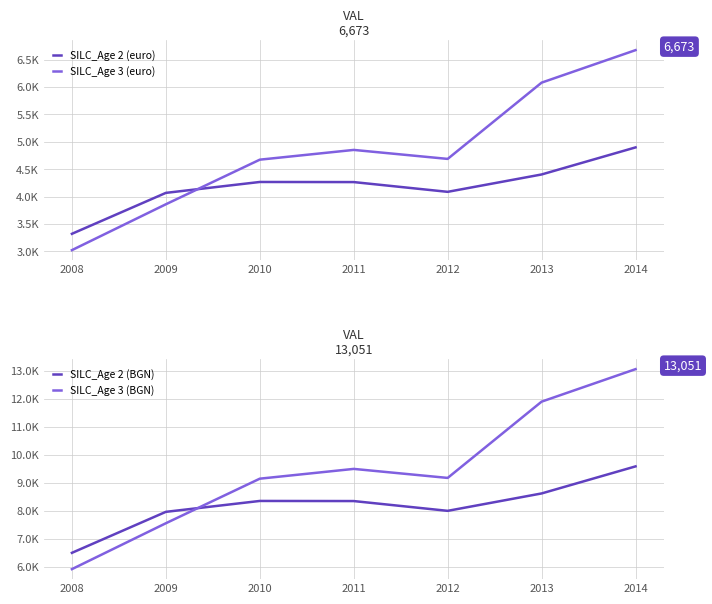

Rank the series by their maximum value, from highest to lowest.

SILC_Age 3 (BGN), SILC_Age 2 (BGN), SILC_Age 3 (euro), SILC_Age 2 (euro)